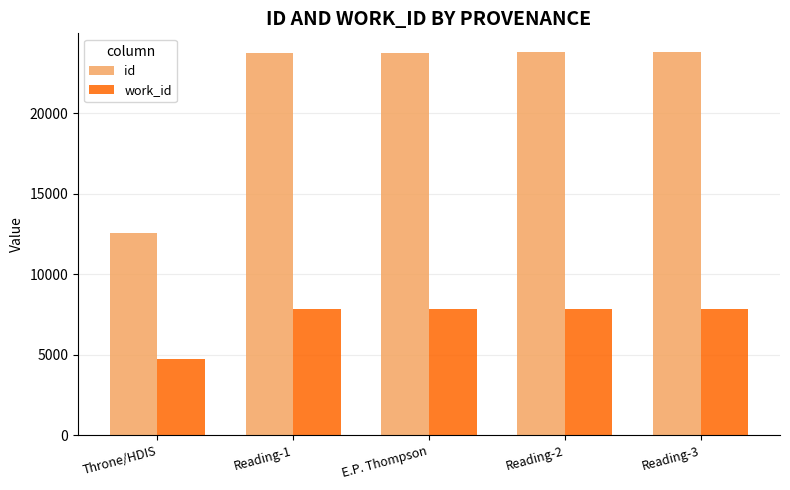

At Throne/HDIS, list the series in order from smallest to largest.

work_id, id